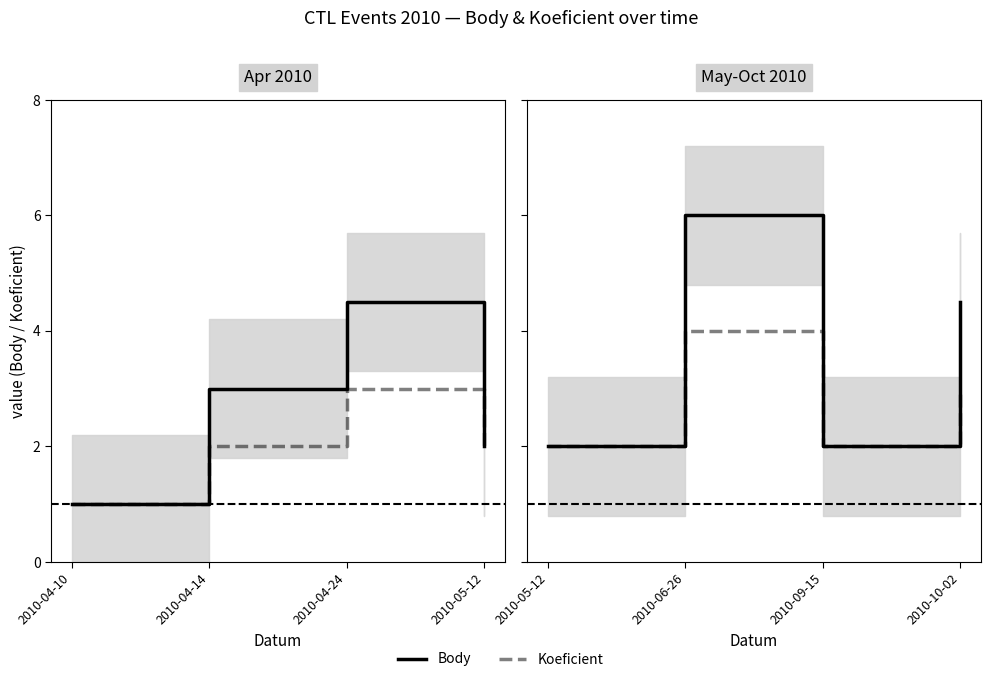

What are all the series names shown in the legend?

Body, Koeficient